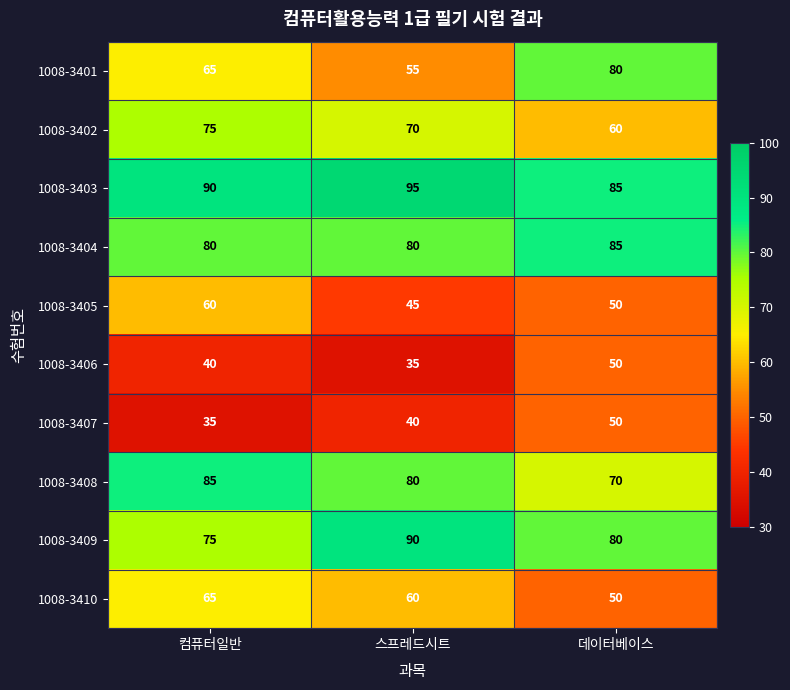

Reading left to right, transcribe all the data shown in this chart.

1008-3401: 컴퓨터일반=65	스프레드시트=55	데이터베이스=80
1008-3402: 컴퓨터일반=75	스프레드시트=70	데이터베이스=60
1008-3403: 컴퓨터일반=90	스프레드시트=95	데이터베이스=85
1008-3404: 컴퓨터일반=80	스프레드시트=80	데이터베이스=85
1008-3405: 컴퓨터일반=60	스프레드시트=45	데이터베이스=50
1008-3406: 컴퓨터일반=40	스프레드시트=35	데이터베이스=50
1008-3407: 컴퓨터일반=35	스프레드시트=40	데이터베이스=50
1008-3408: 컴퓨터일반=85	스프레드시트=80	데이터베이스=70
1008-3409: 컴퓨터일반=75	스프레드시트=90	데이터베이스=80
1008-3410: 컴퓨터일반=65	스프레드시트=60	데이터베이스=50